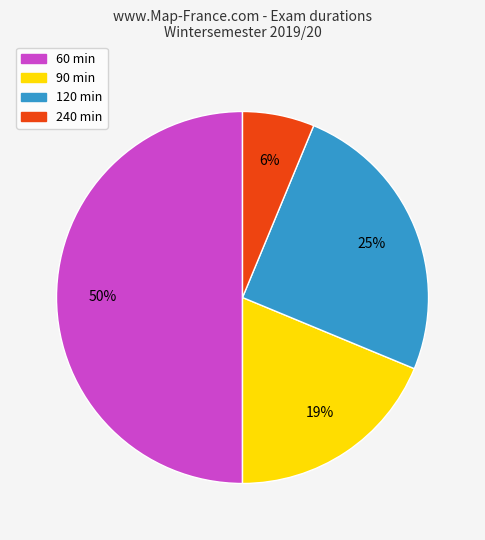

To the nearest percent, what is the average slice percentage?

25%